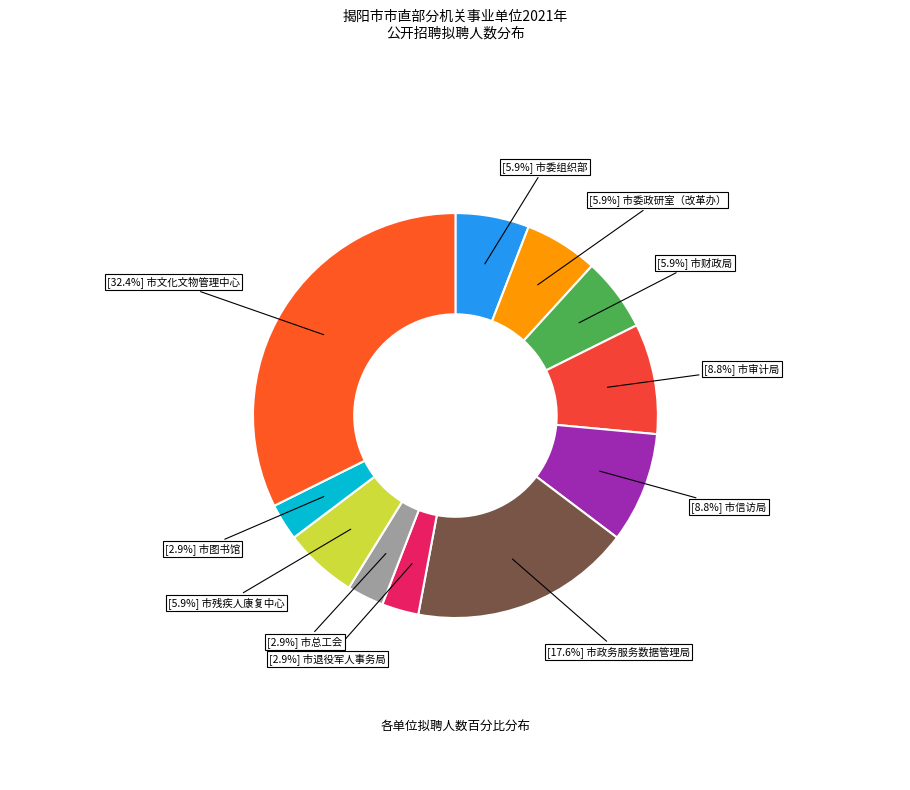

Does any single category account for the majority?

No